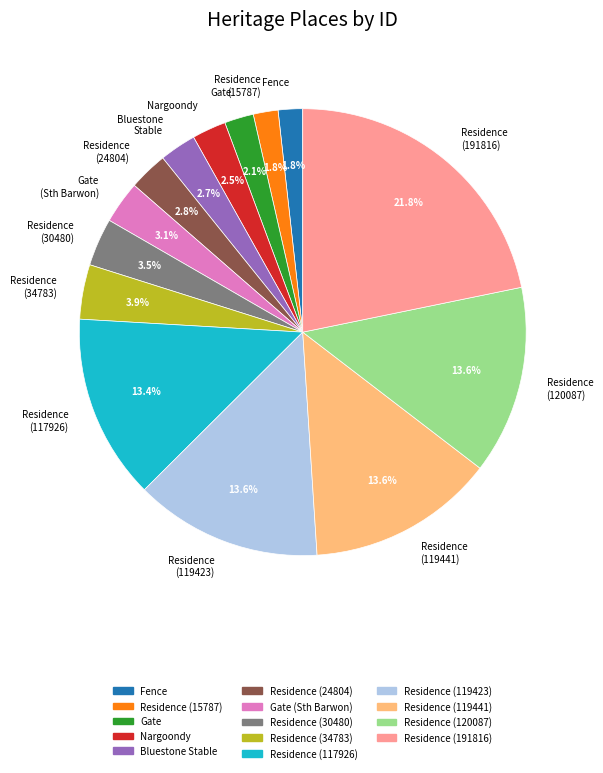

What percentage do Residence (30480) and Residence (120087) together represent?

17.1%